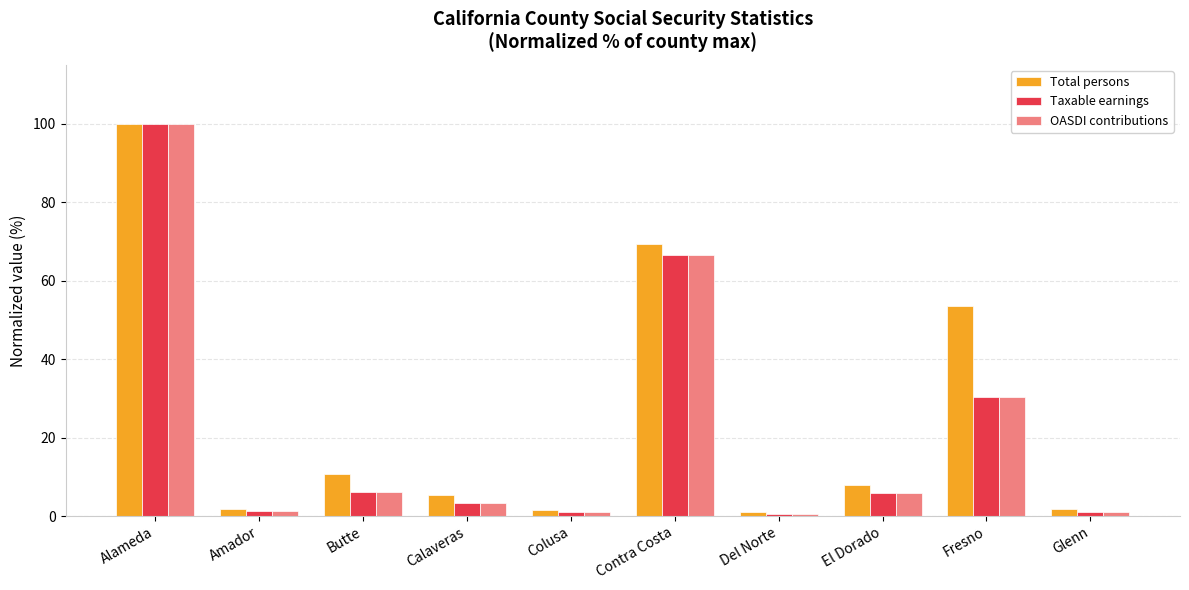

How many bars are there in each group?

3